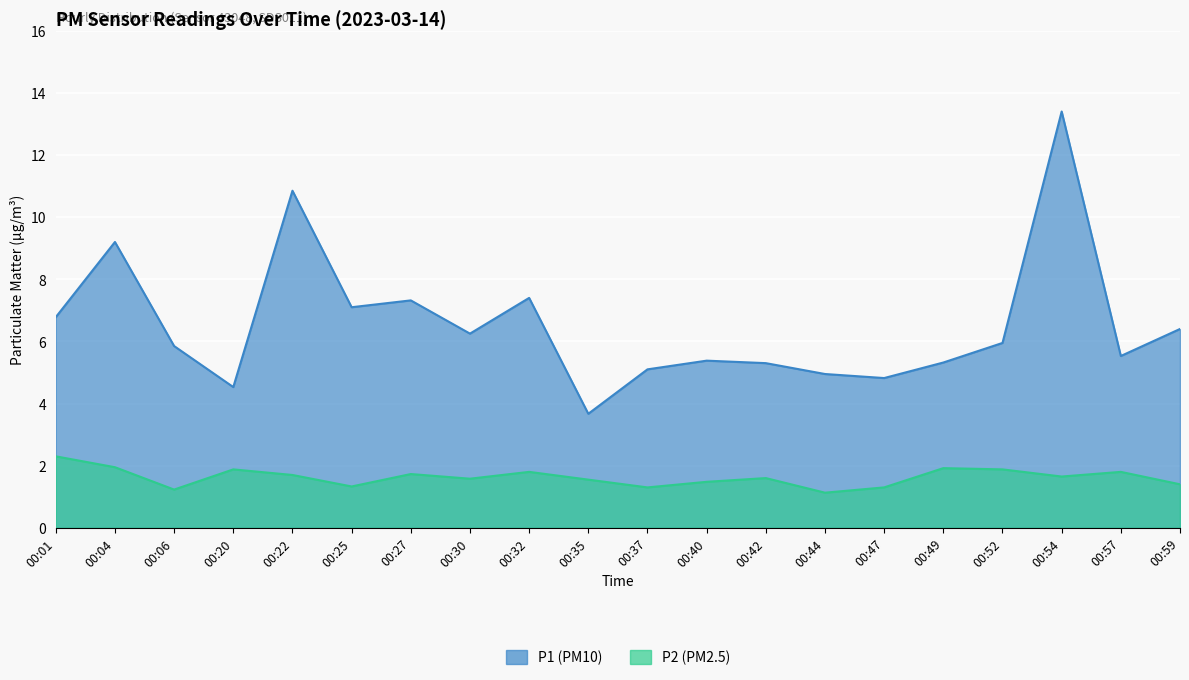

In P2, how many points are higher than both neighbors (excluding endpoints)?

6